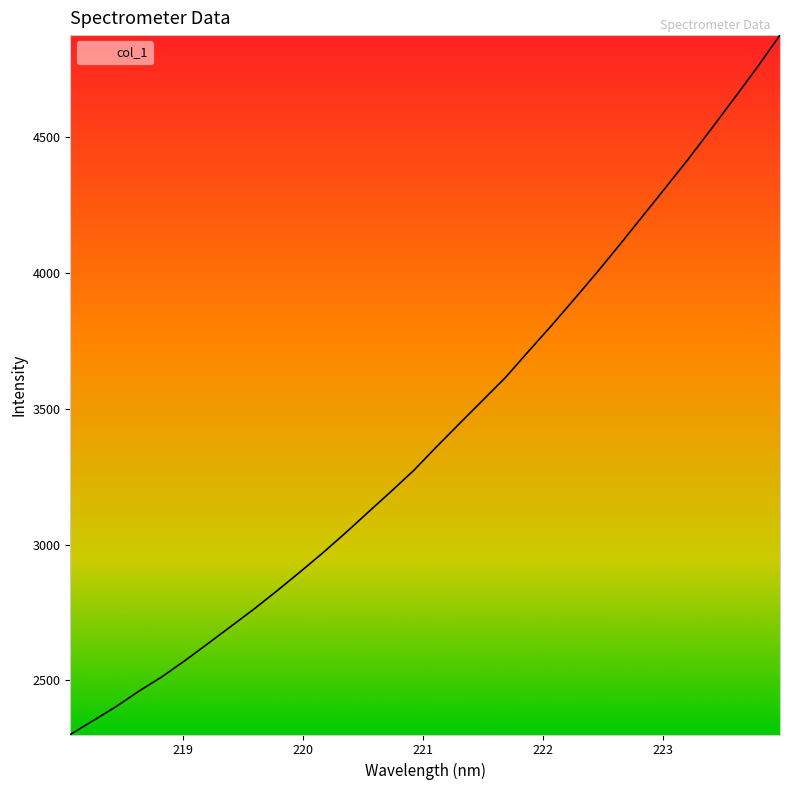

What is the greatest value displayed?

4875.7